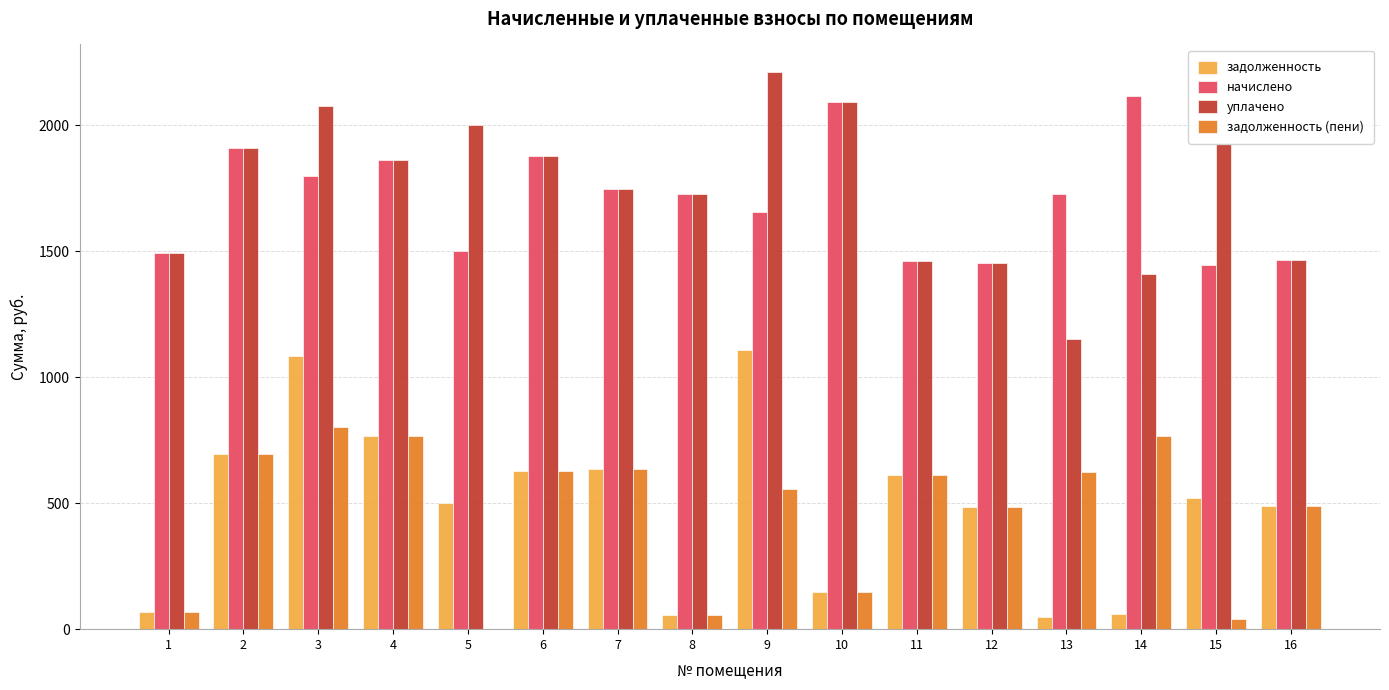

At which label does задолженность (пени) first exceed 610?

2